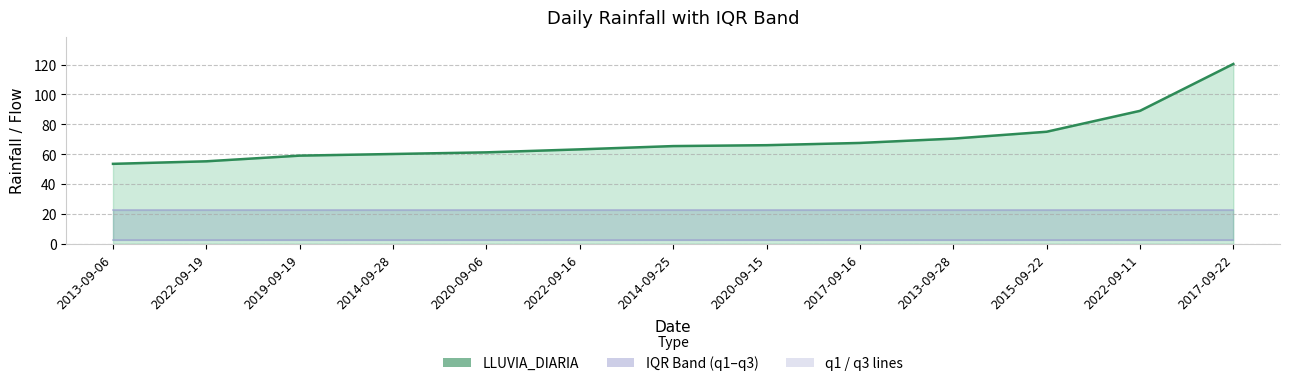

At which label is q1 closest to 2?

2013-09-06